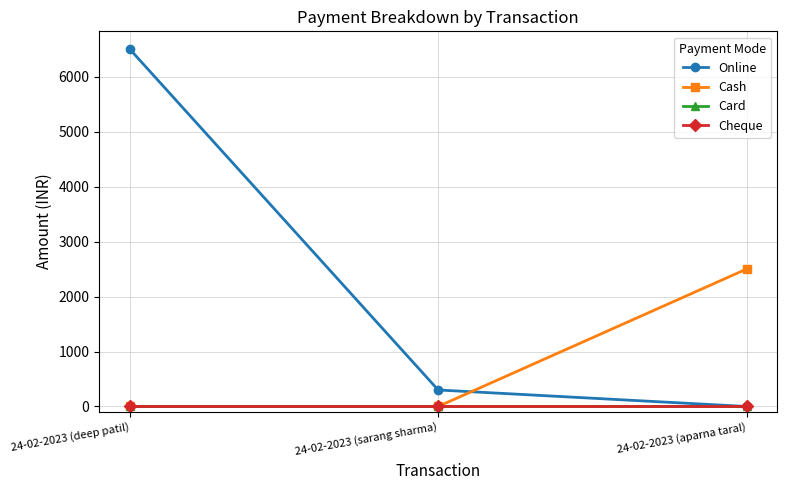

Does the chart have visible grid lines?

Yes